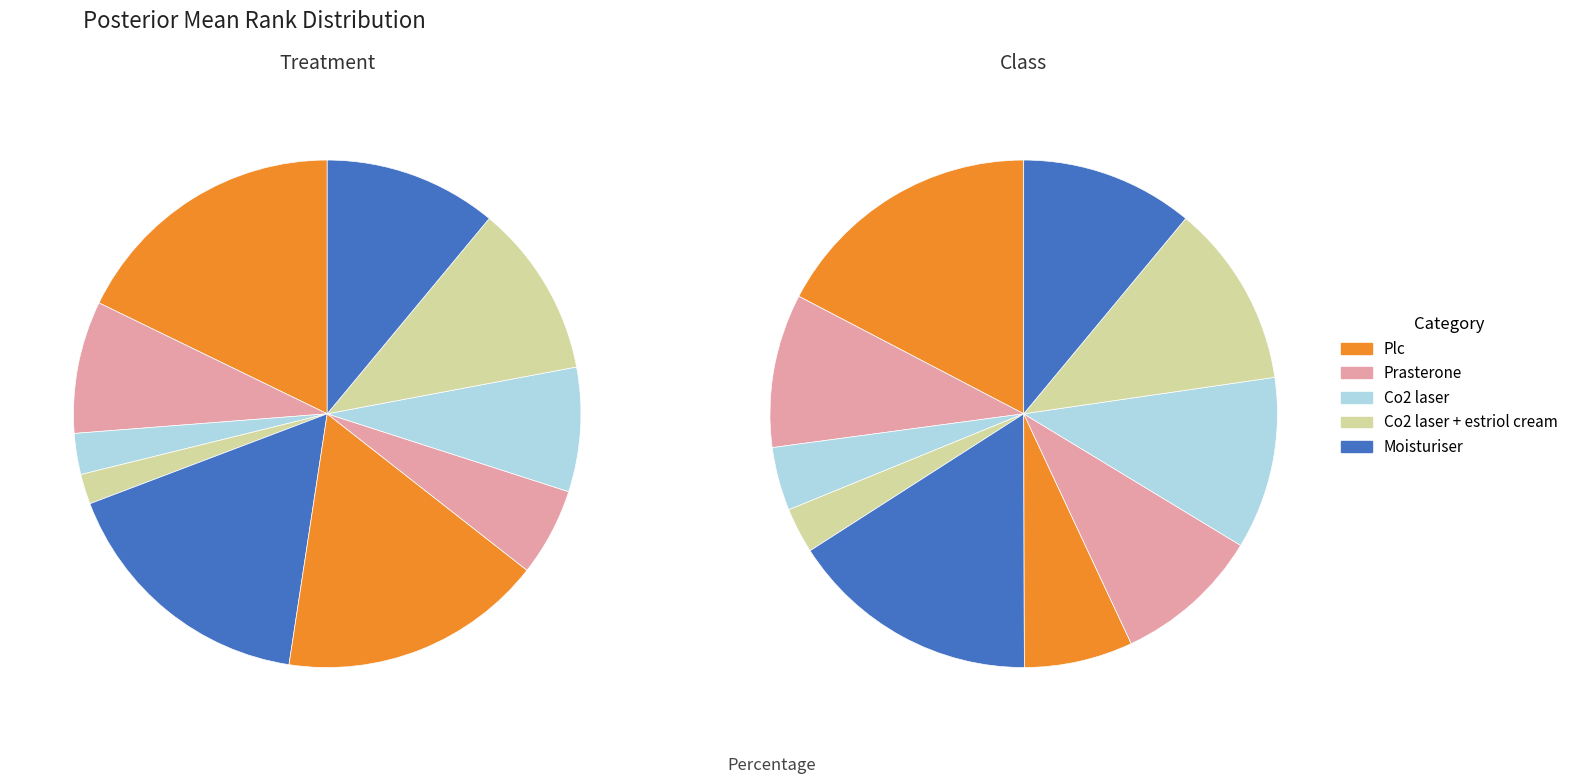

At 2, list the series in order from largest to smallest.

Treatment, Class